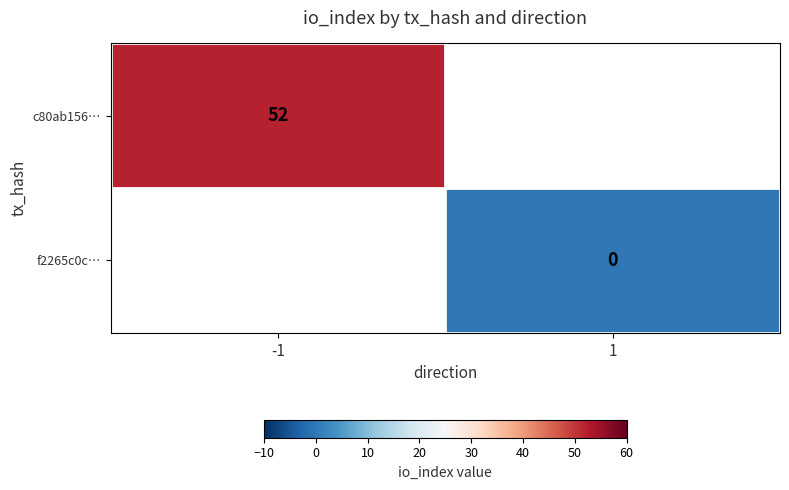

How many values in c80ab156… are above zero?

1